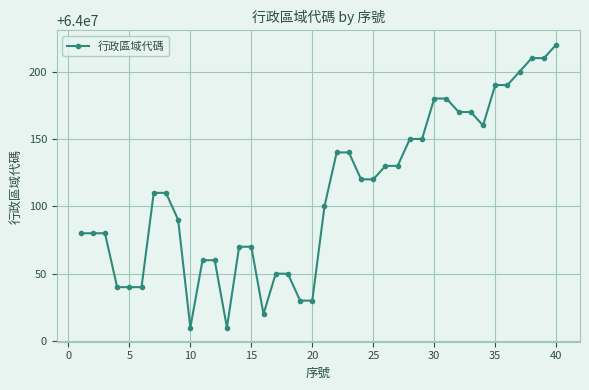

What is the value of the 9th point from the left?

64000090